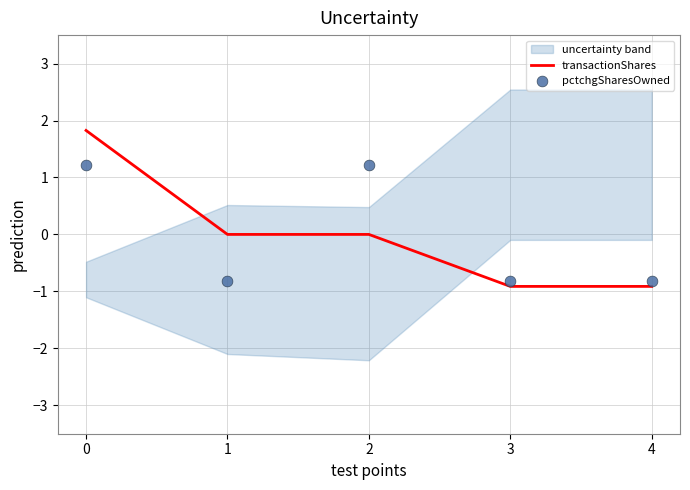

Is the value of pctchgSharesOwned at 1 greater than the value of transactionShares at 3?

Yes